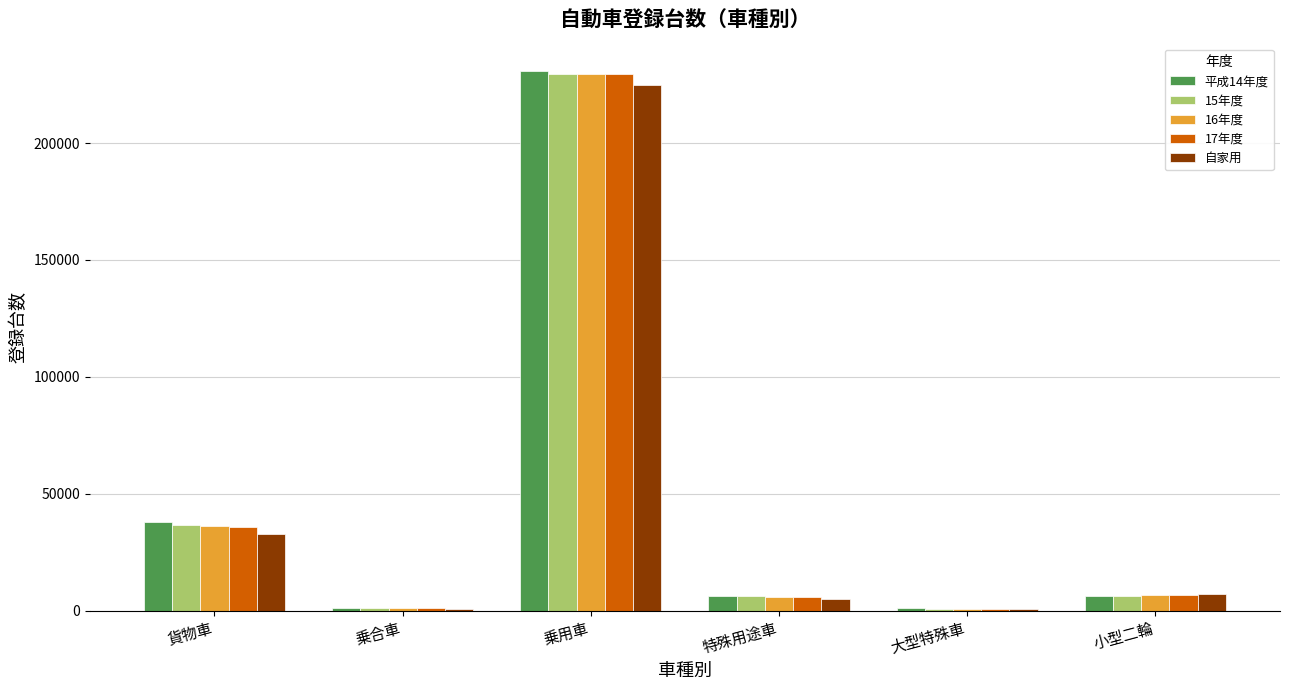

Which category has the highest value in the 自家用 series?

乗用車